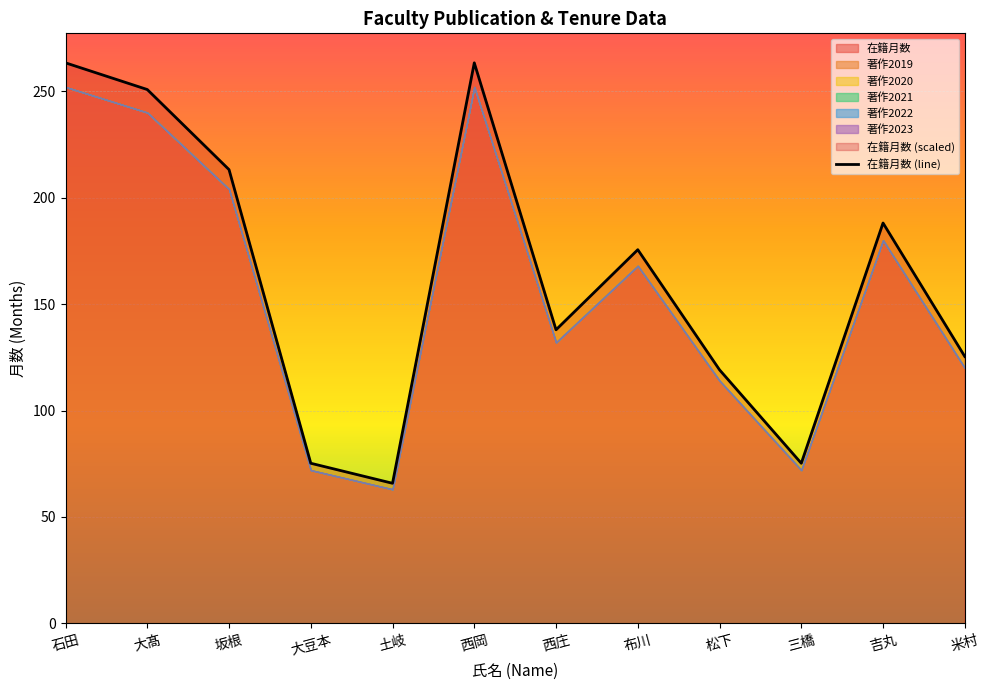

Between 布川 and 石田, which is larger?

石田